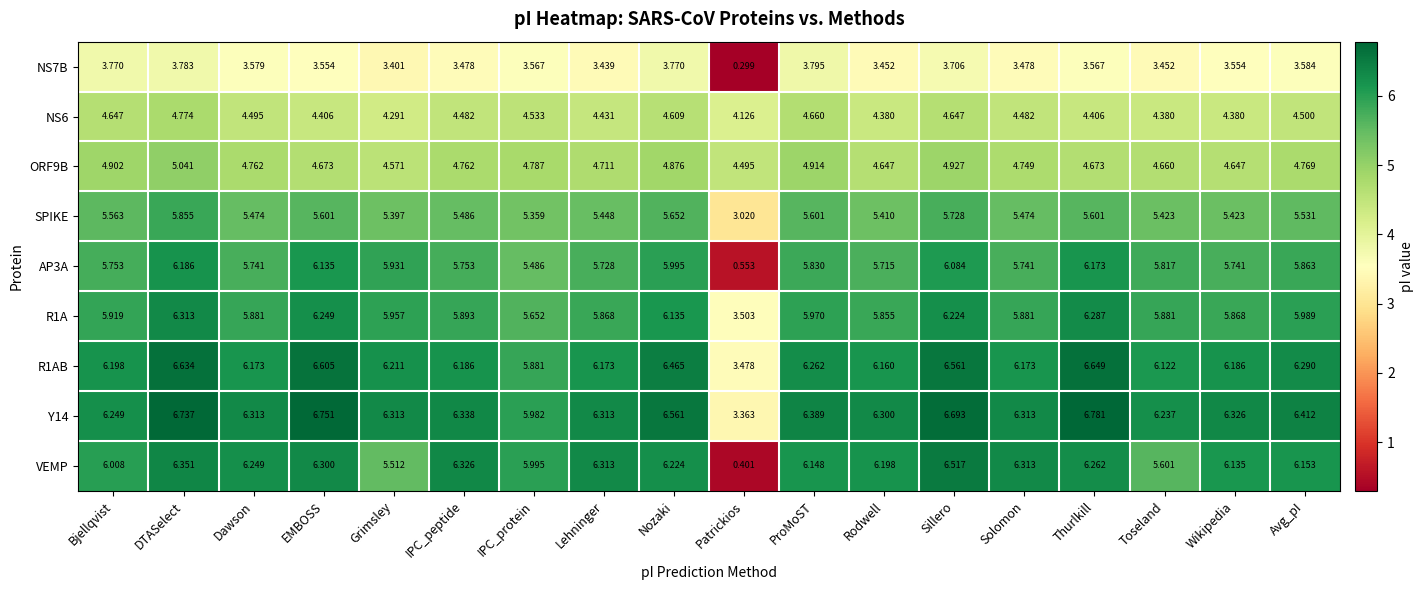

At which label is ORF9B closest to 4?

Patrickios